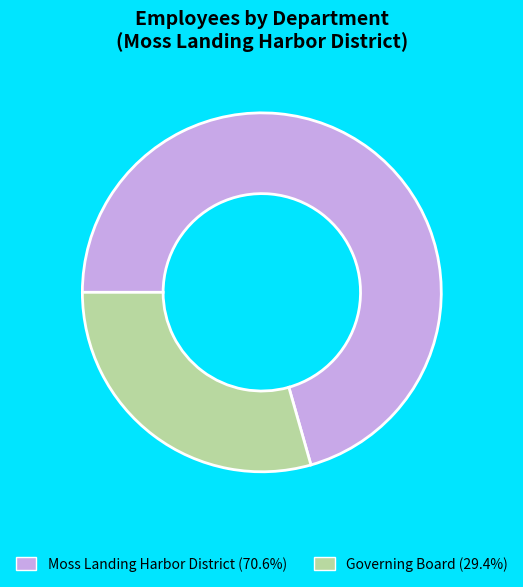

Is it true that Governing Board is 29% of the pie?

True